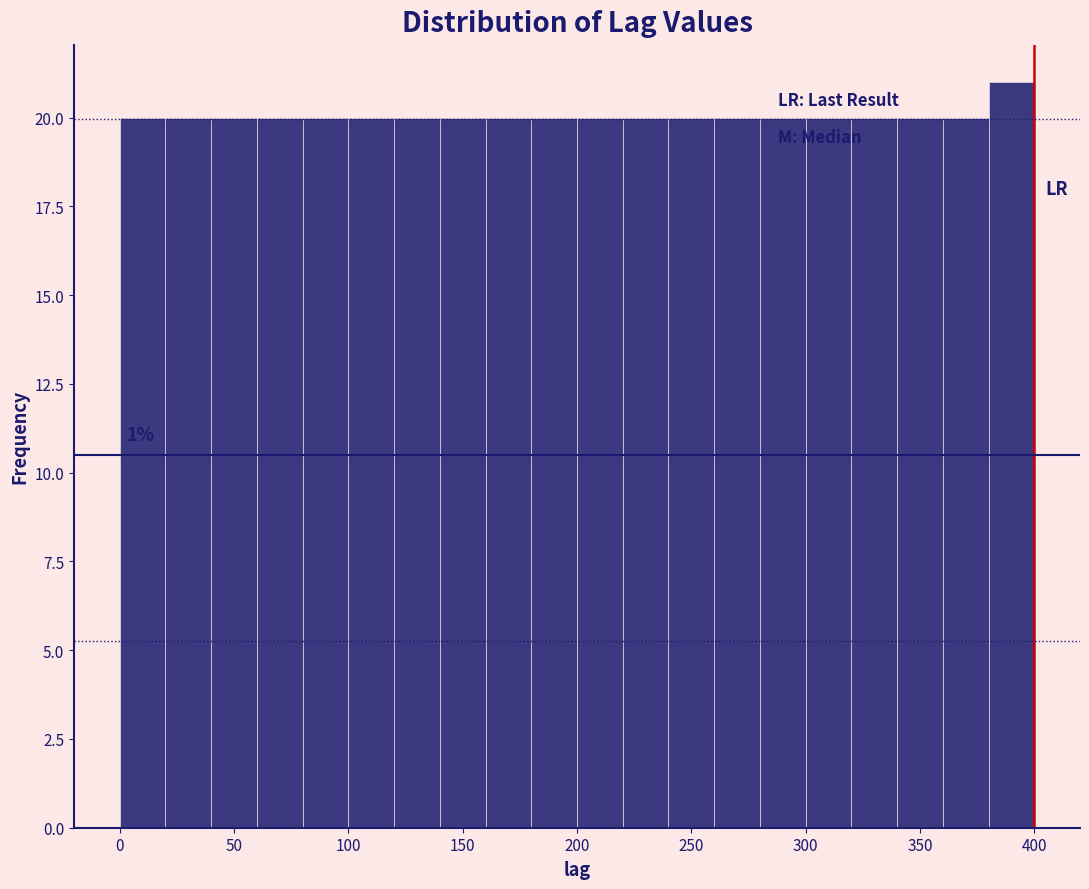

Which range on the x-axis has the tallest bar?

380 to 400